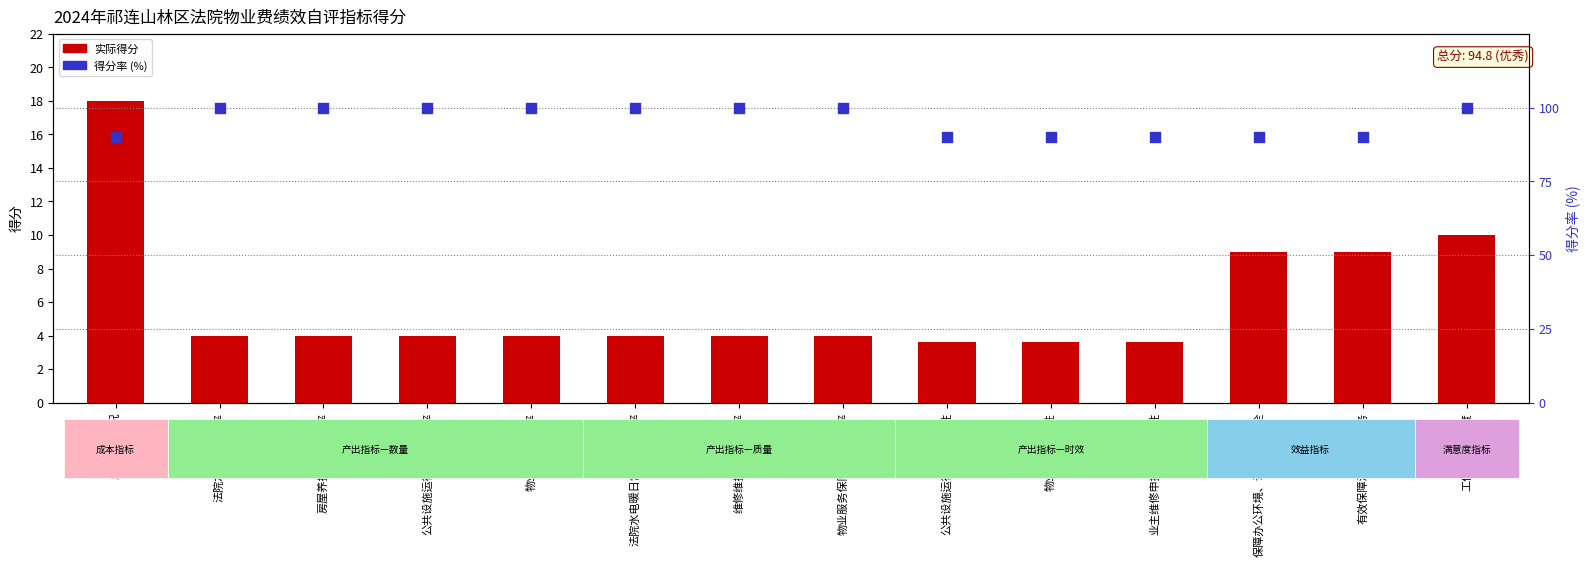

At which category is the sum across all series the highest?

工作人员满意度